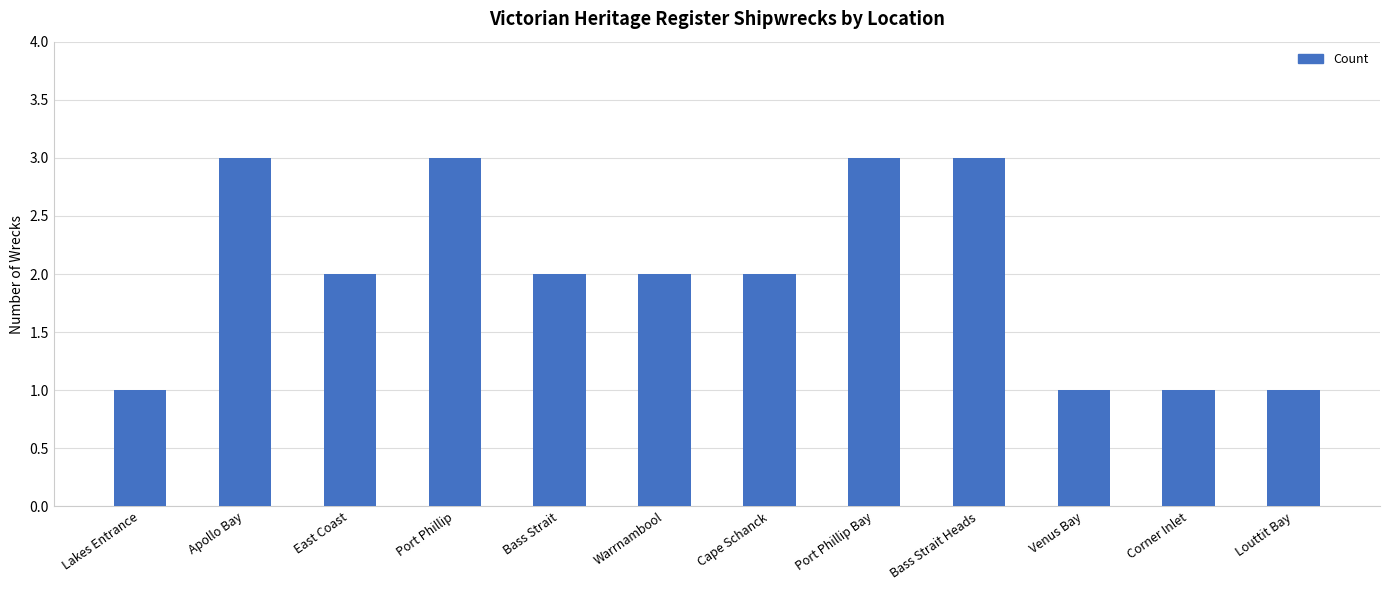

What is the value of the 1st bar from the left?

1